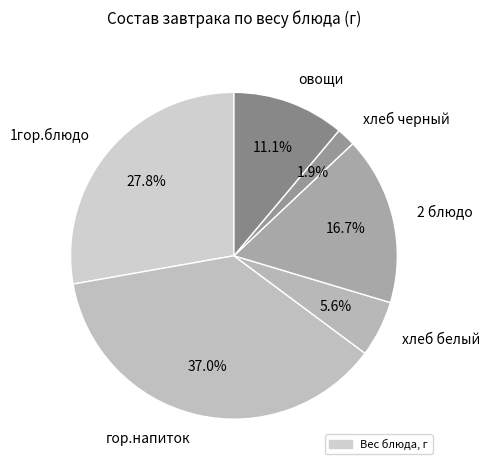

To the nearest percent, what percentage of the pie is хлеб белый?

6%